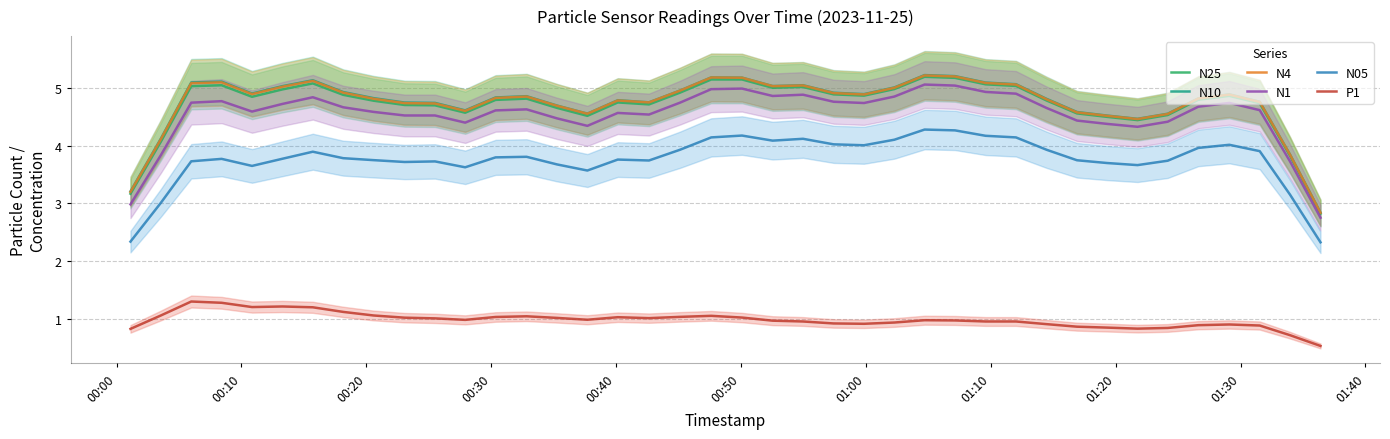

True or false: P1 and N1 intersect in this chart.

False